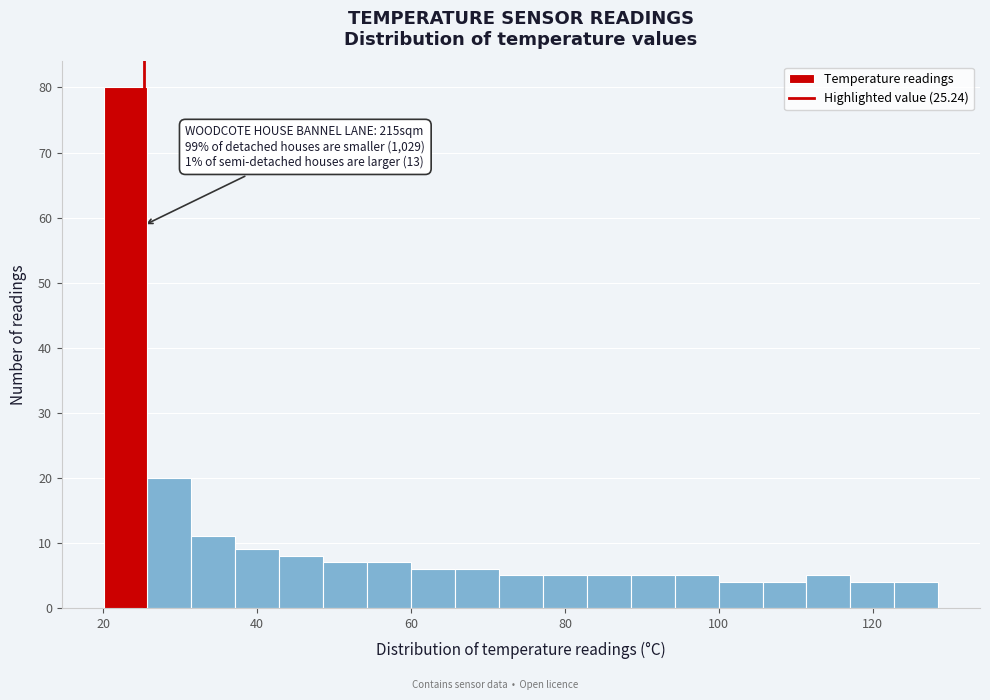

Read against the x-axis, roughly where is the centre of the tallest bar?

22